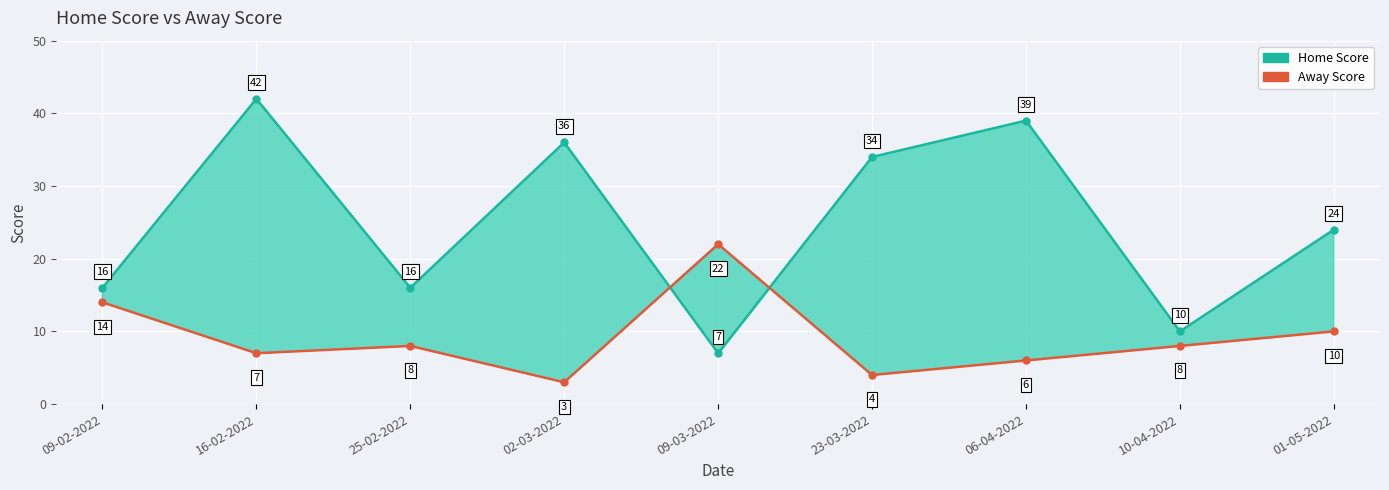

Reading right to left, transcribe all the data shown in this chart.

Home Score: 24	10	39	34	7	36	16	42	16
Away Score: 10	8	6	4	22	3	8	7	14